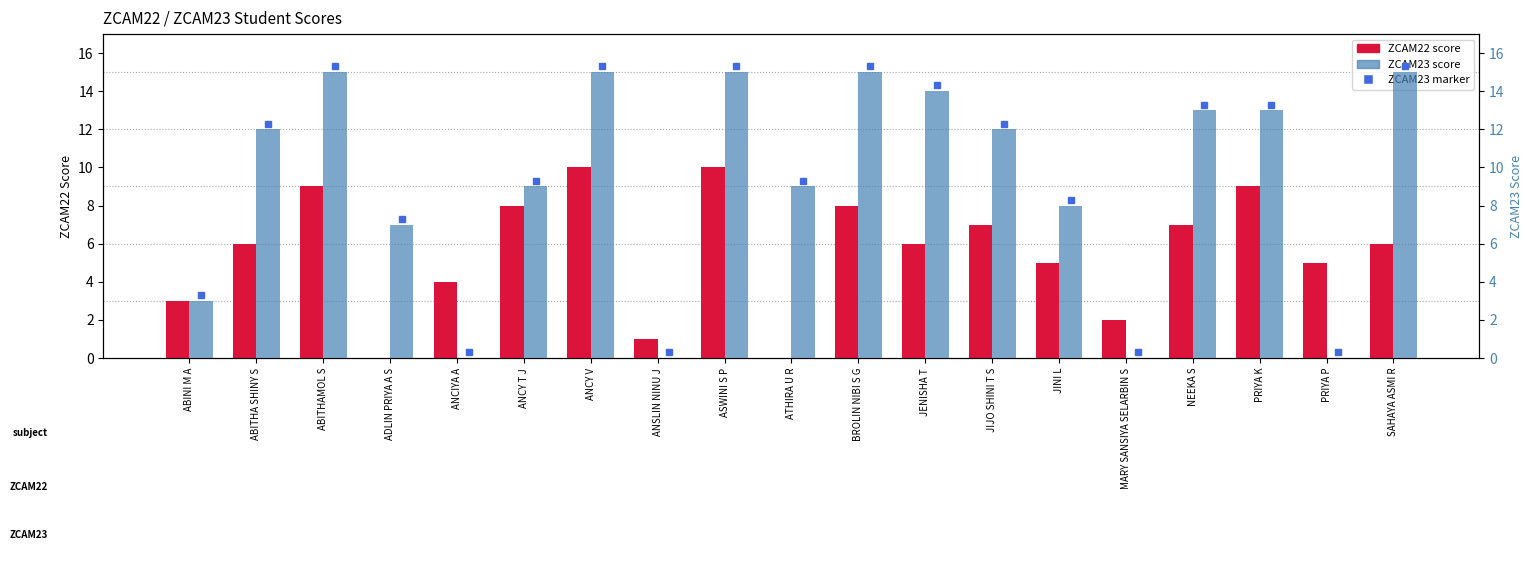

The value of ZCAM22 at ASWINI S P is 6. True or false?

False